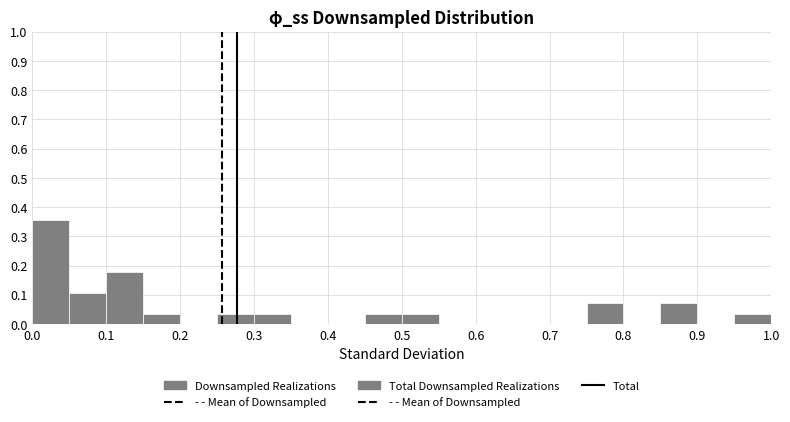

Which range on the x-axis has the tallest bar?

0.00 to 0.05